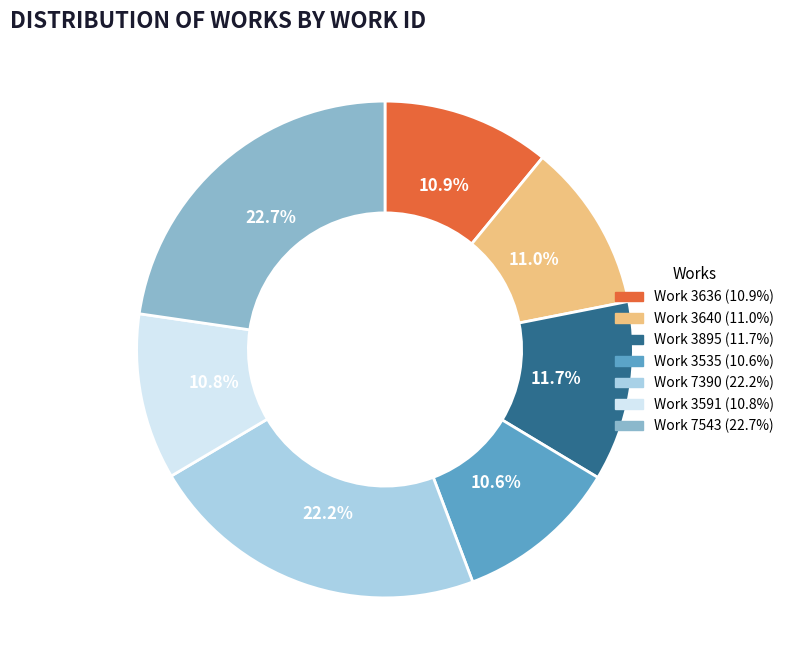

Is there a majority slice in this chart?

No